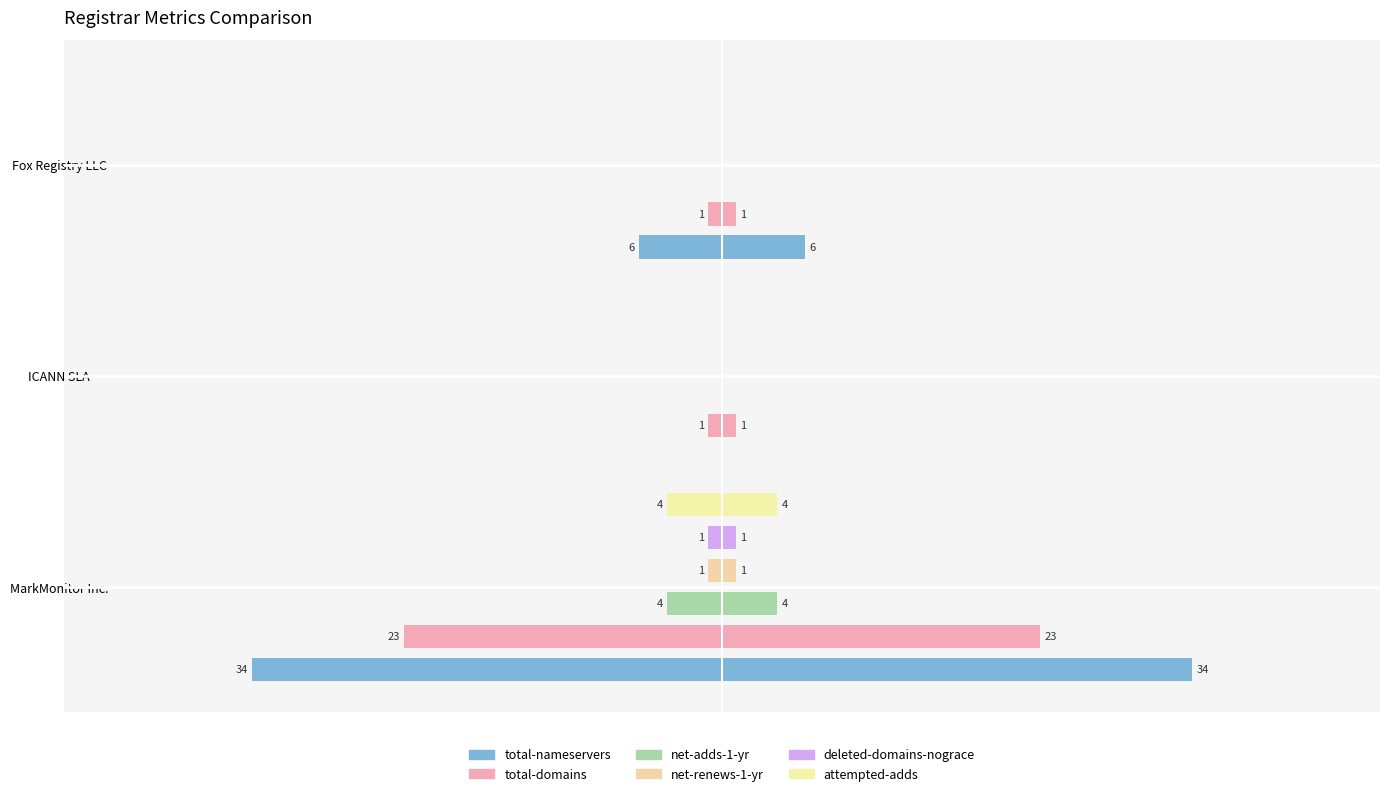

How many data points in total-nameservers are less than -6?

1